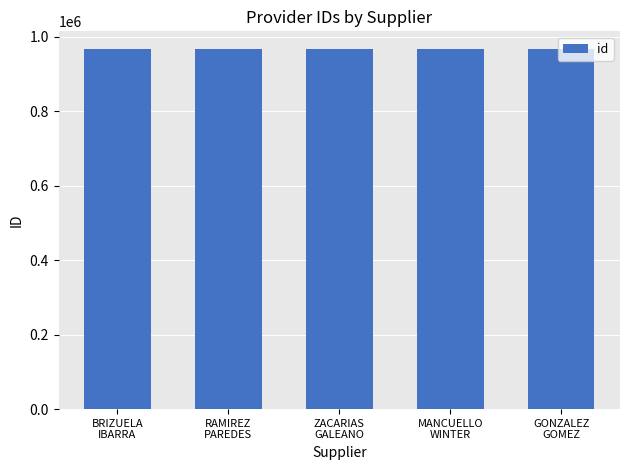

What is the maximum value shown in the chart?

965797